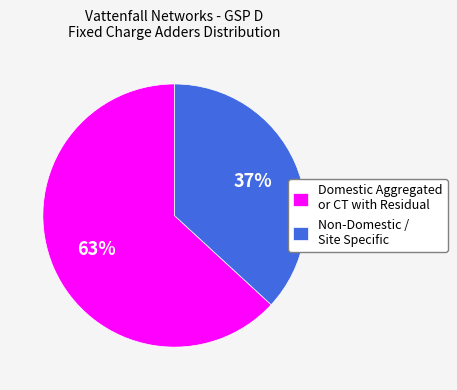

To the nearest percent, what is the average slice percentage?

50%